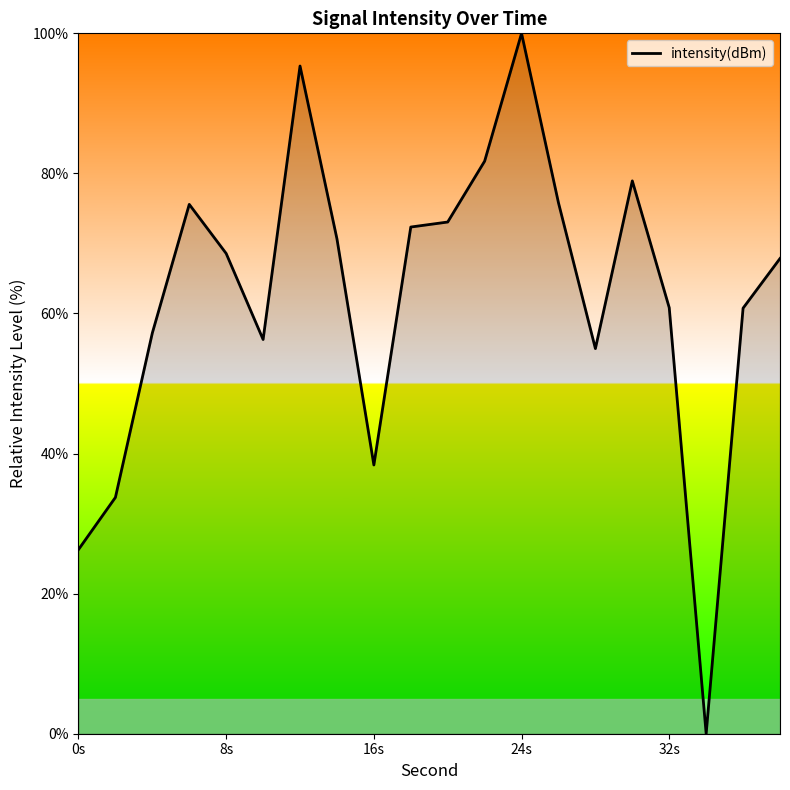

What is the difference between the maximum and minimum values?

100.0